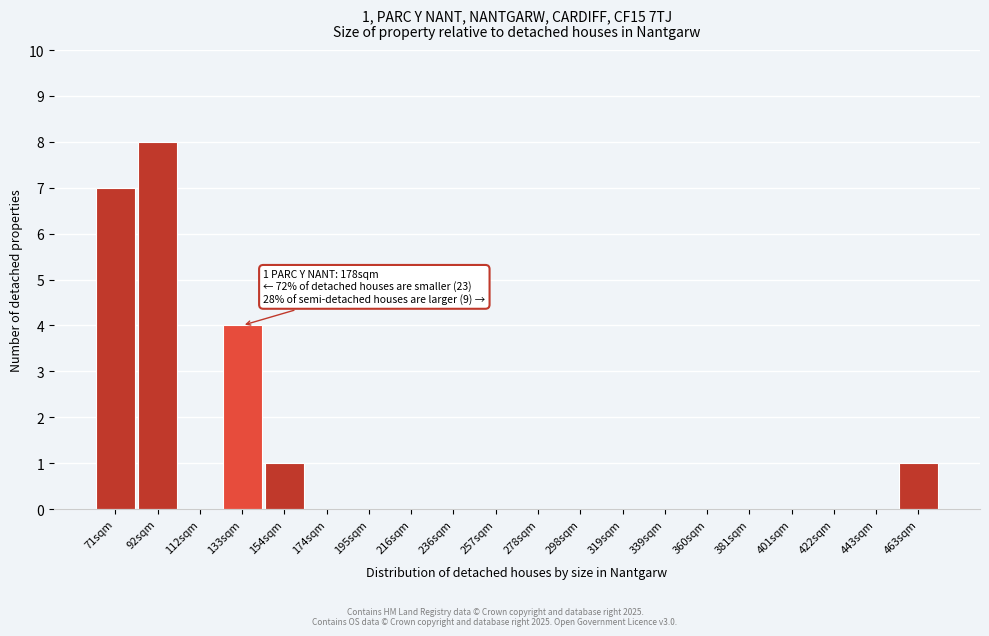

Reading left to right, transcribe all the data shown in this chart.

71sqm=7	92sqm=8	112sqm=0	133sqm=4	154sqm=1	174sqm=0	195sqm=0	216sqm=0	236sqm=0	257sqm=0	278sqm=0	298sqm=0	319sqm=0	339sqm=0	360sqm=0	381sqm=0	401sqm=0	422sqm=0	443sqm=0	463sqm=1